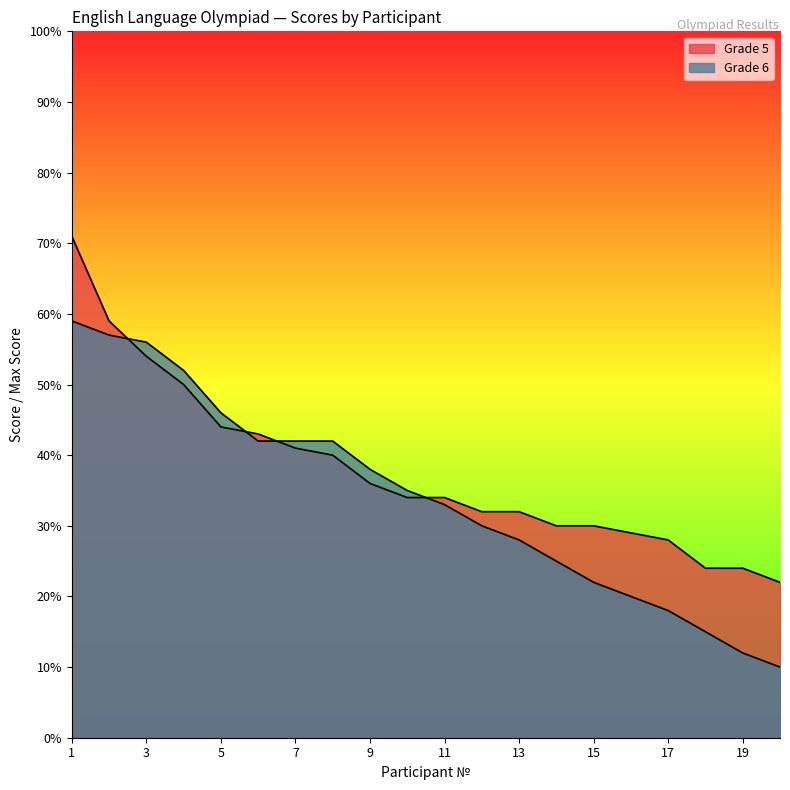

What is the sum of the Grade 6 values at 14 and 12?

55